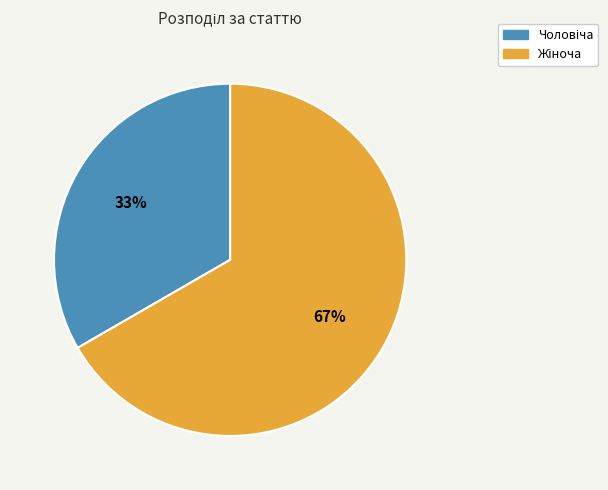

To the nearest percent, what is the average slice percentage?

50%